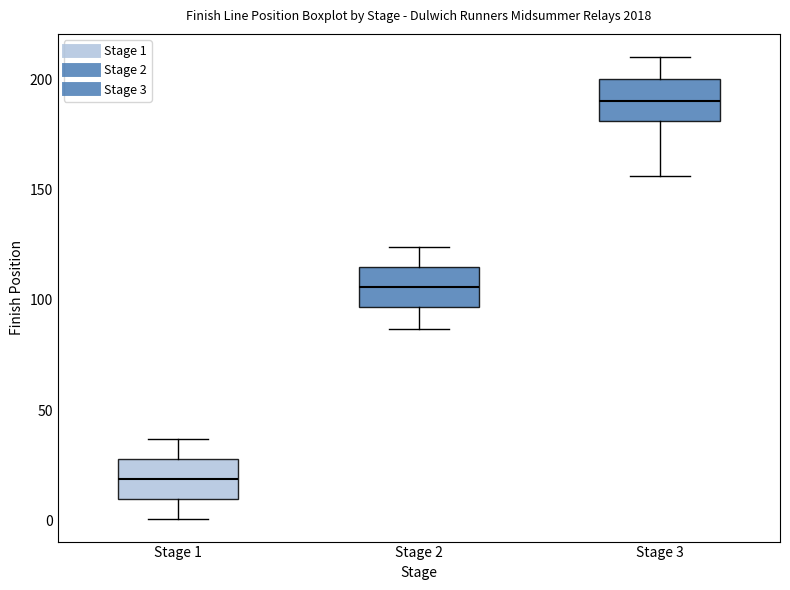

Reading left to right, transcribe this box plot: for each box, give where its median line is, the range the box spans, and where its two whiskers end, as read against the y-axis. The values are not printed on the chart, so give them approximately, as read against the axis.

Stage 1: median 20, box 10 to 30, whiskers 0 to 35
Stage 2: median 105, box 95 to 115, whiskers 85 to 125
Stage 3: median 190, box 180 to 200, whiskers 155 to 210